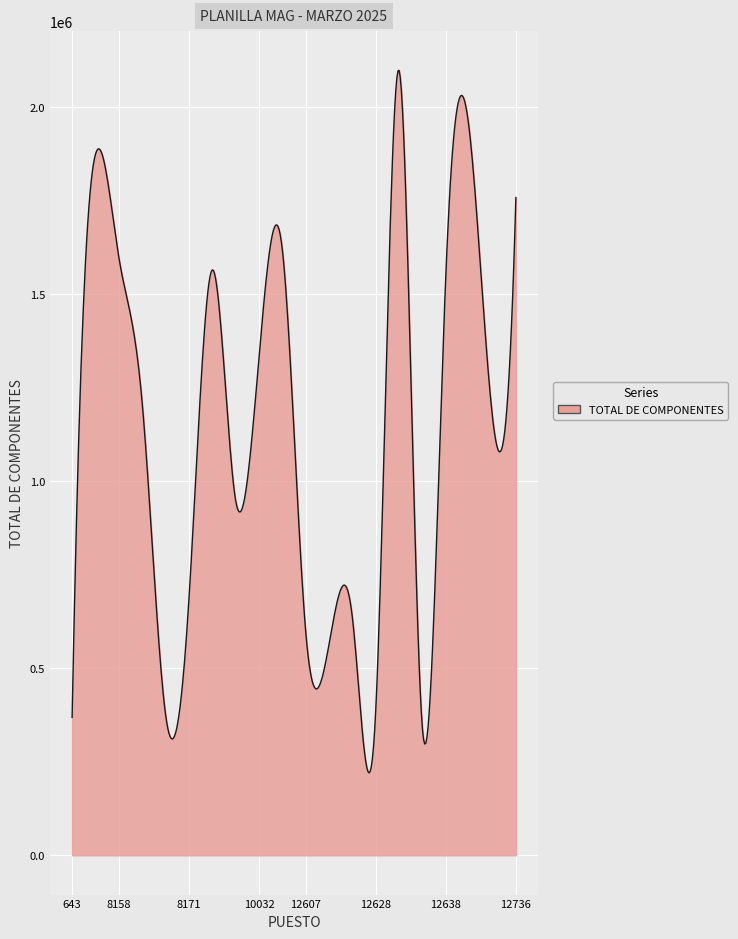

What is the minimum value shown in the chart?

220261.0